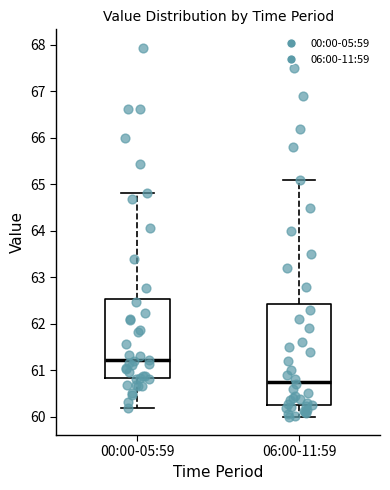

Reading left to right, transcribe this box plot: for each box, give where its median line is, the range the box spans, and where its two whiskers end, as read against the y-axis. The values are not printed on the chart, so give them approximately, as read against the axis.

00:00-05:59: median 61.2, box 60.8 to 62.5, whiskers 60.2 to 64.8
06:00-11:59: median 60.8, box 60.2 to 62.4, whiskers 60.0 to 65.1